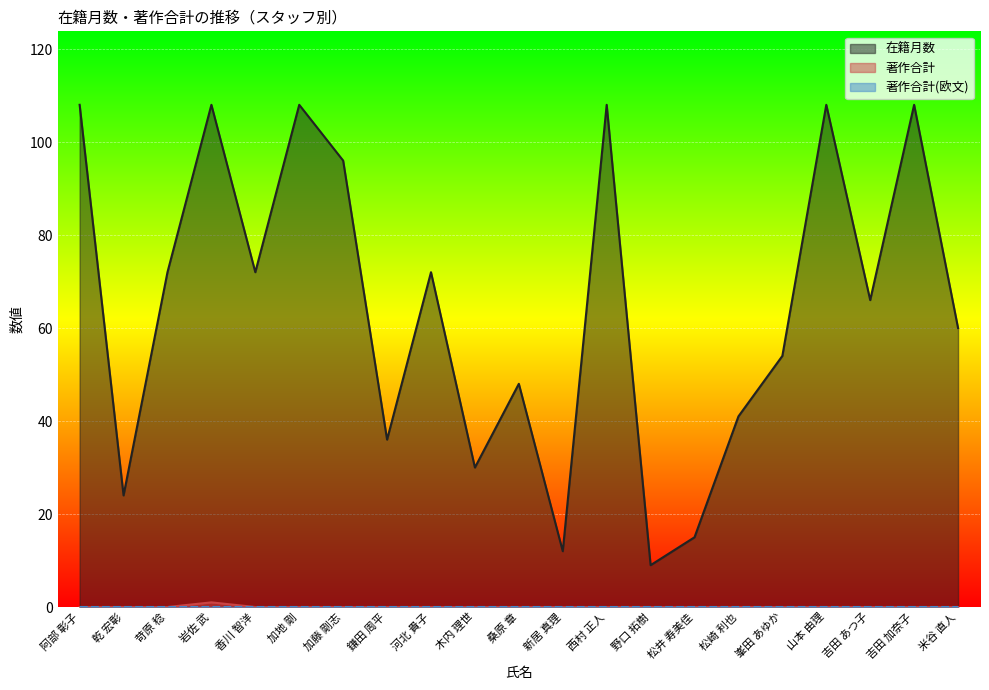

What is the difference between the highest and lowest values at 苛原 稔?

72